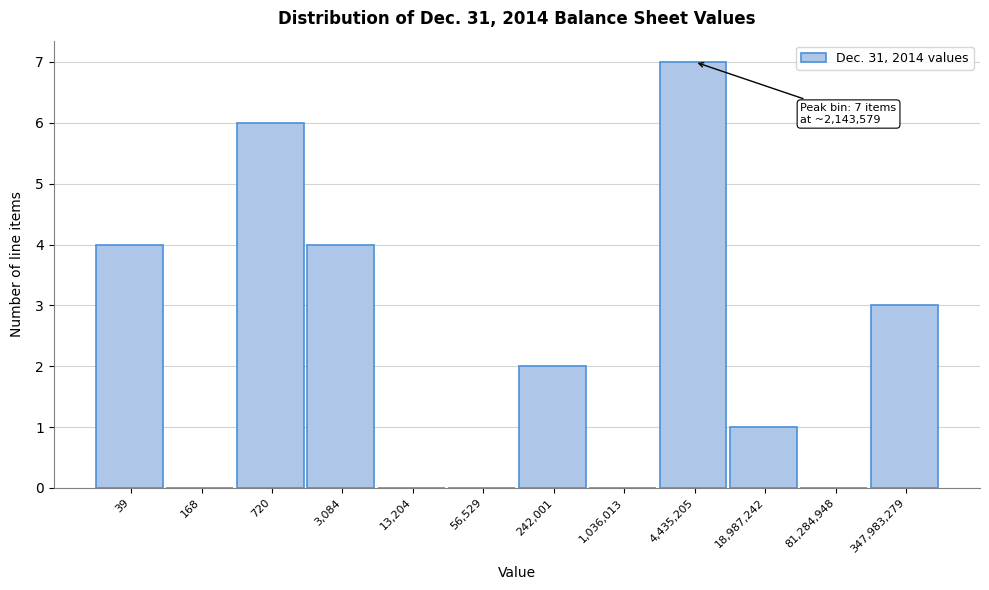

Reading left to right, list all the values displayed in this chart.

39=4	168=0	720=6	3,084=4	13,204=0	56,529=0	242,001=2	1,036,013=0	4,435,205=7	18,987,242=1	81,284,948=0	347,983,279=3